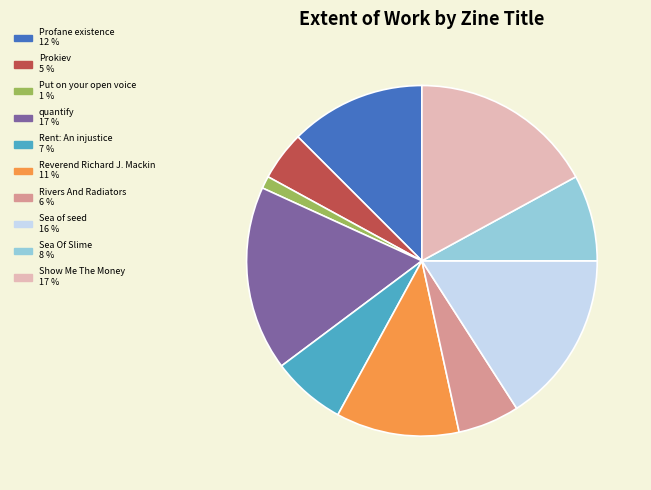

Combined, do quantify and Put on your open voice account for over 50%?

No